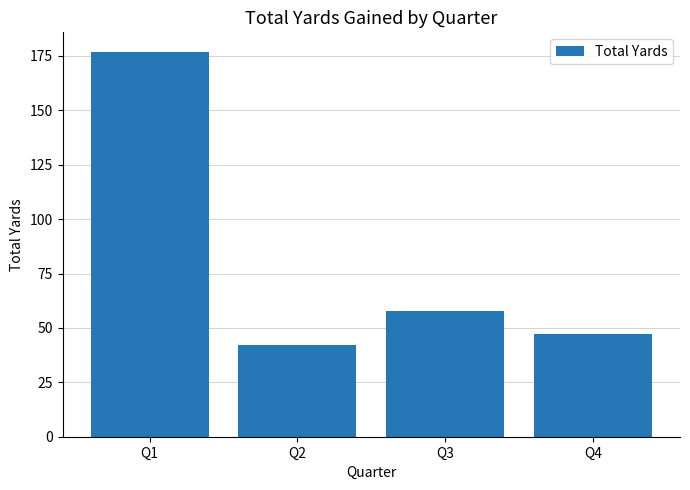

List the labels in order of value, largest first.

Q1, Q3, Q4, Q2